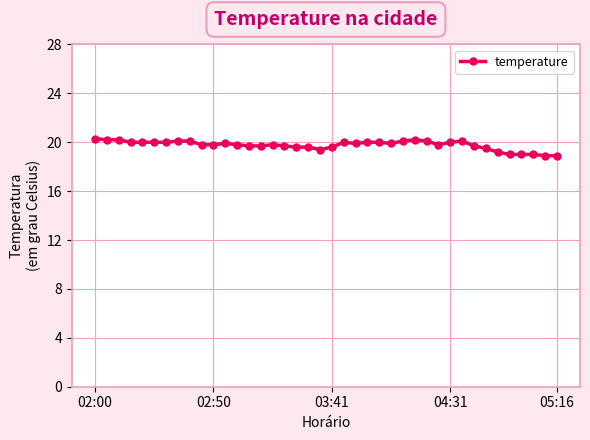

What is the minimum value shown in the chart?

18.9